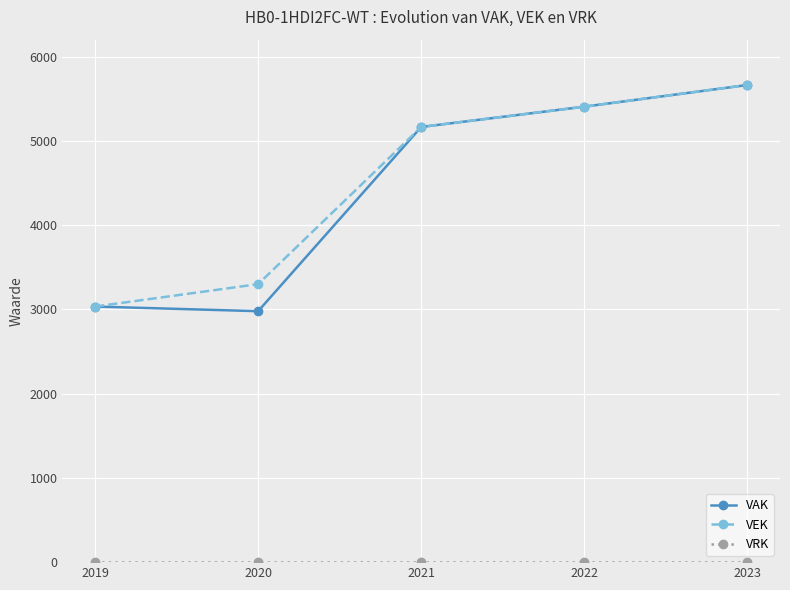

Which category has the lowest value in the VAK series?

2020